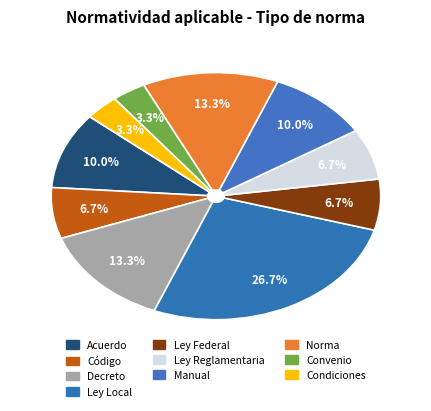

Do Ley Federal and Decreto together represent more than half of the pie?

No